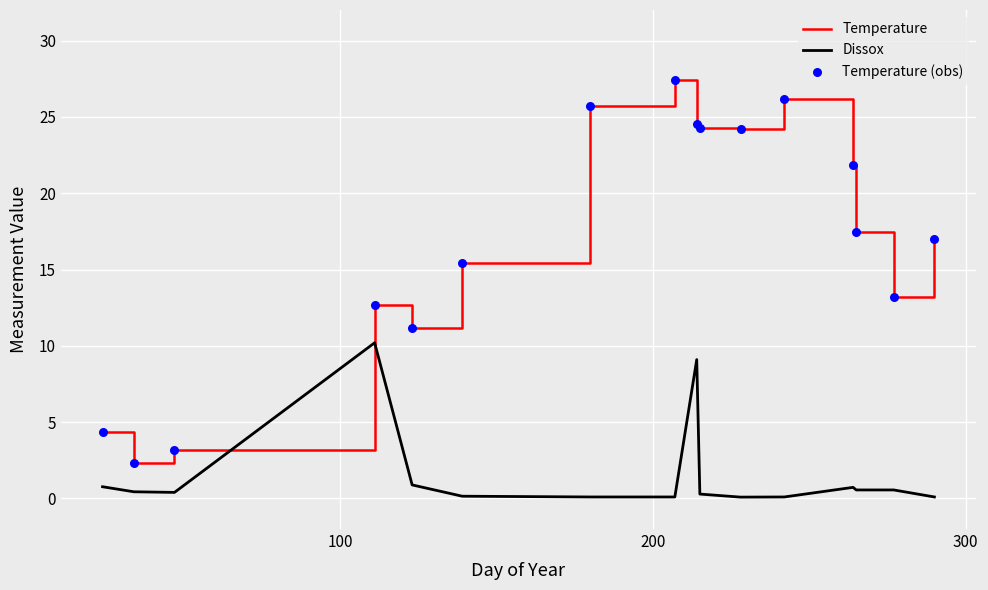

Which series has the widest spread of values?

Temperature